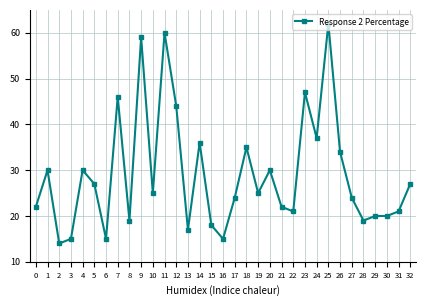

Which label corresponds to the largest value in the chart?

25